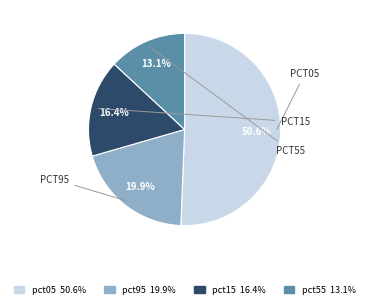

How many segments does this pie chart have?

4